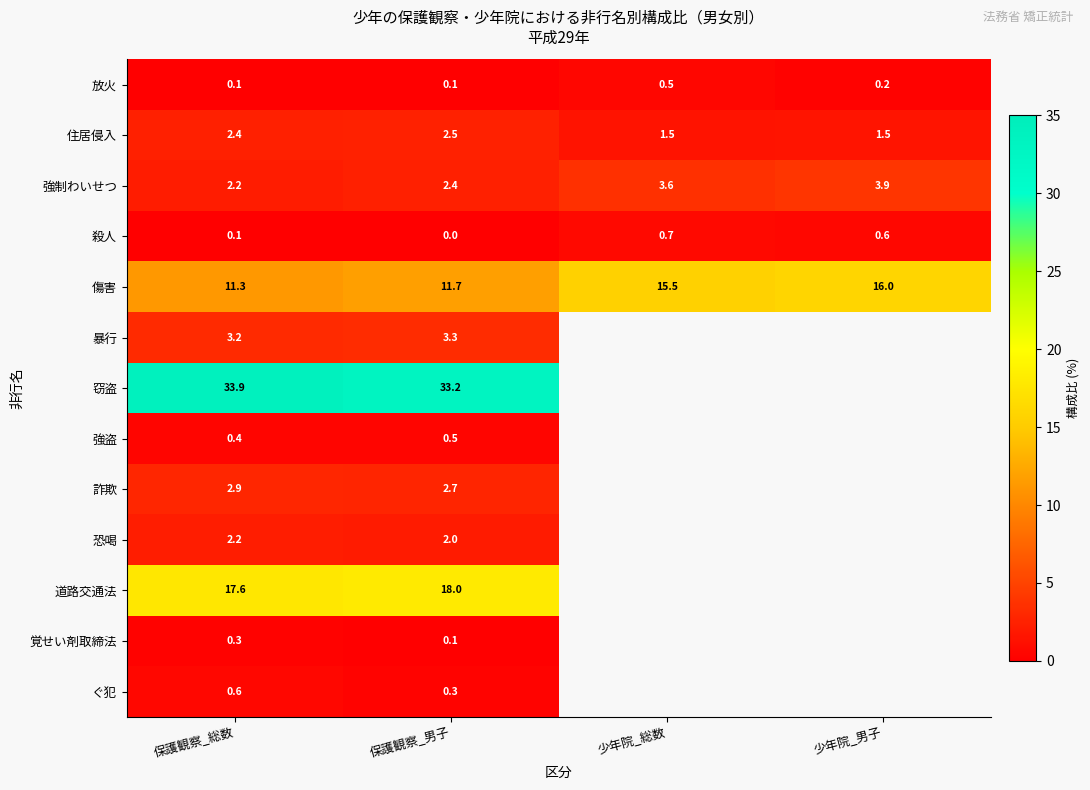

At which label does 傷害 first exceed 15?

少年院_総数